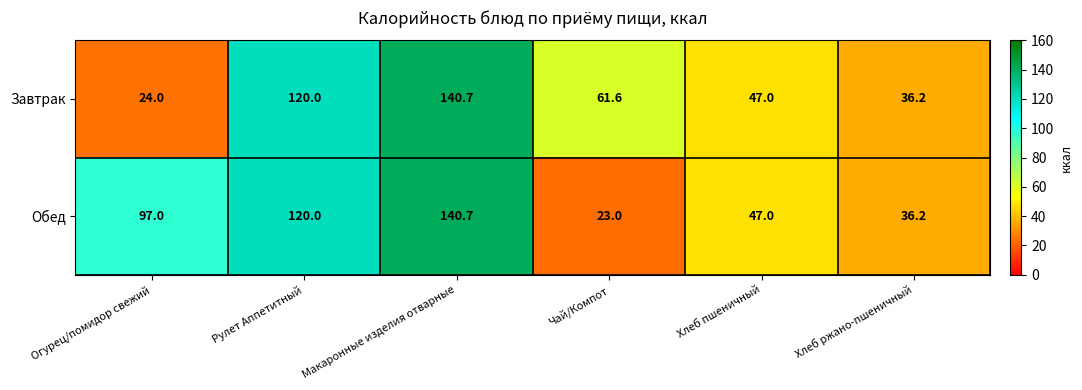

True or false: Обед has a value of 23.0 at Чай/Компот.

True